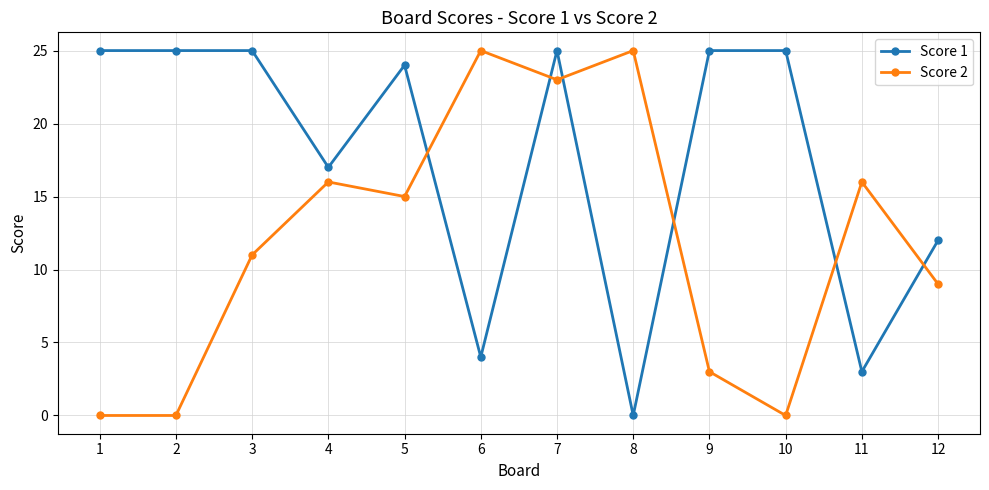

Is this an area chart (filled region under the line)?

No